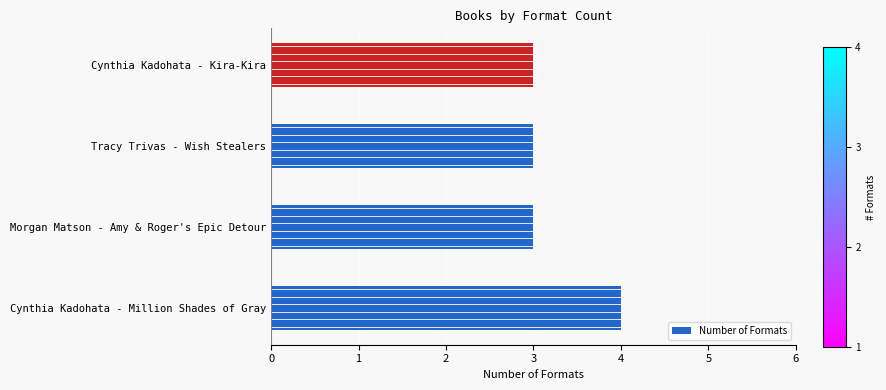

True or false: the data shows 2 at Cynthia Kadohata - Million Shades of Gray.

False